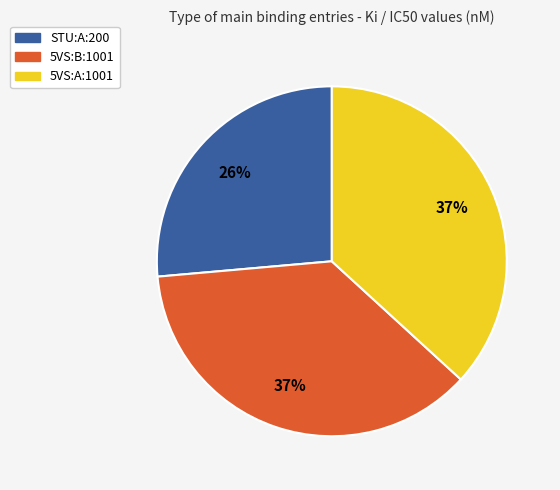

Is there a majority slice in this chart?

No